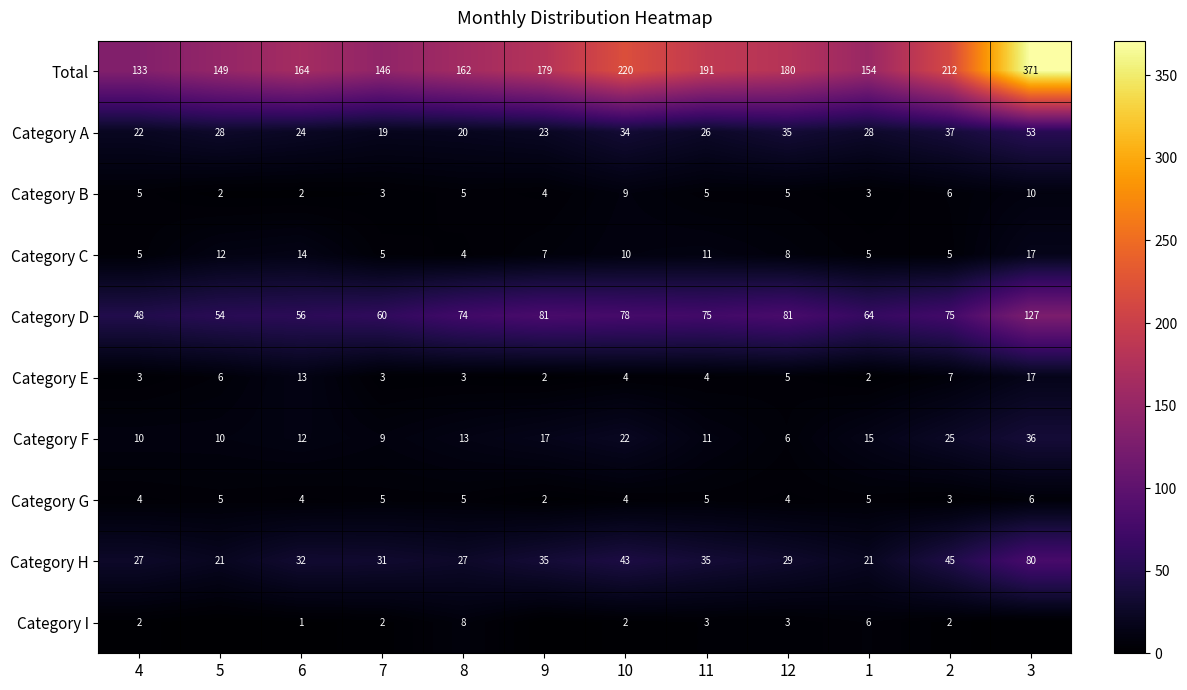

Which series changed the most between 7 and 1?

Category H